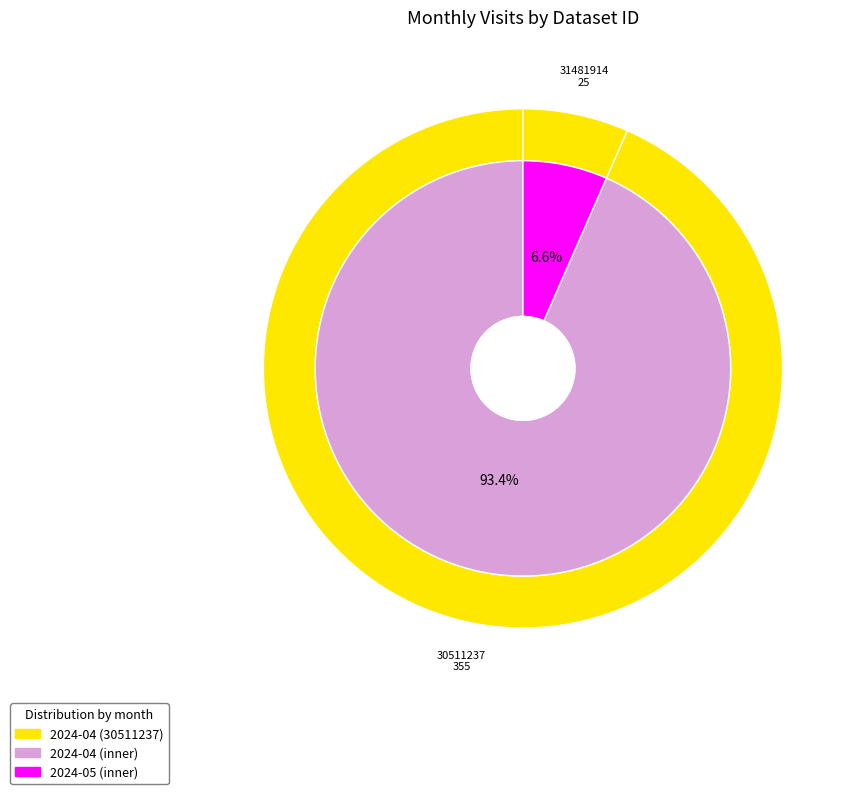

Does 30511237 account for over 50% of the chart?

Yes